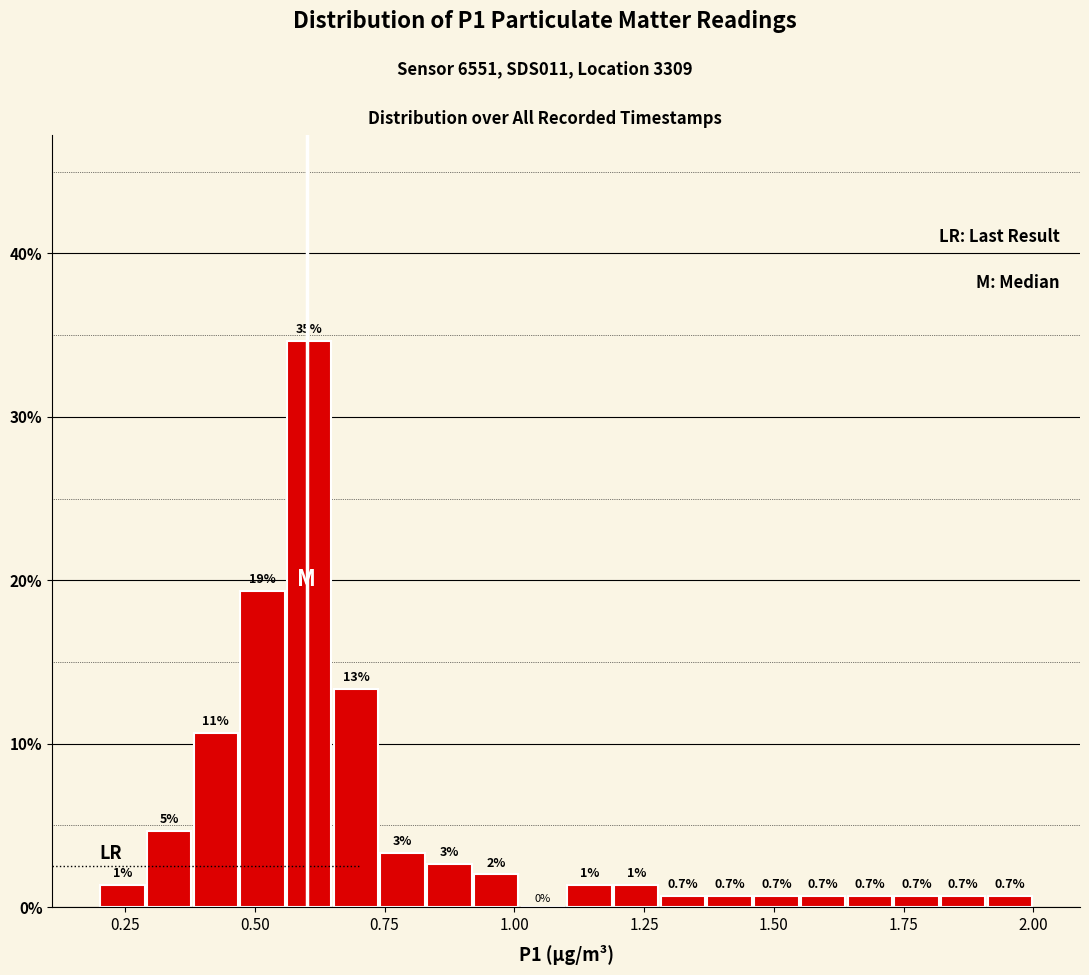

Read against the x-axis, roughly where is the centre of the tallest bar?

0.60